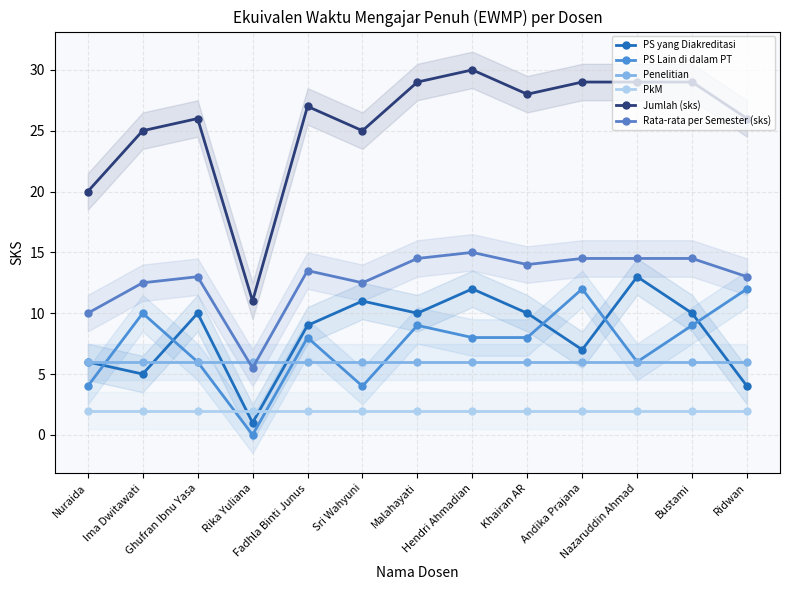

True or false: Penelitian and PkM intersect in this chart.

False